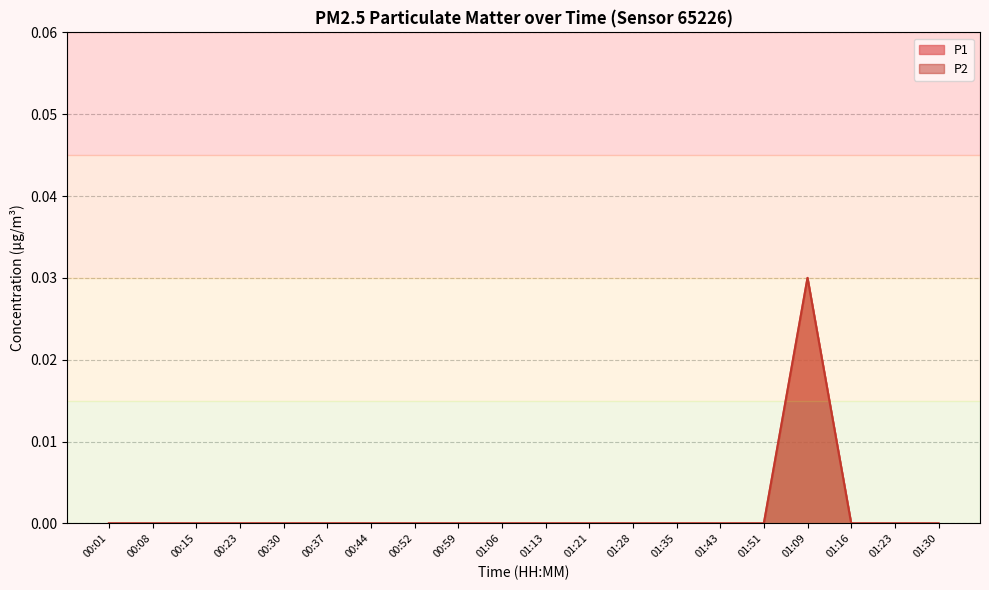

True or false: P1 and P2 cross at least once.

False